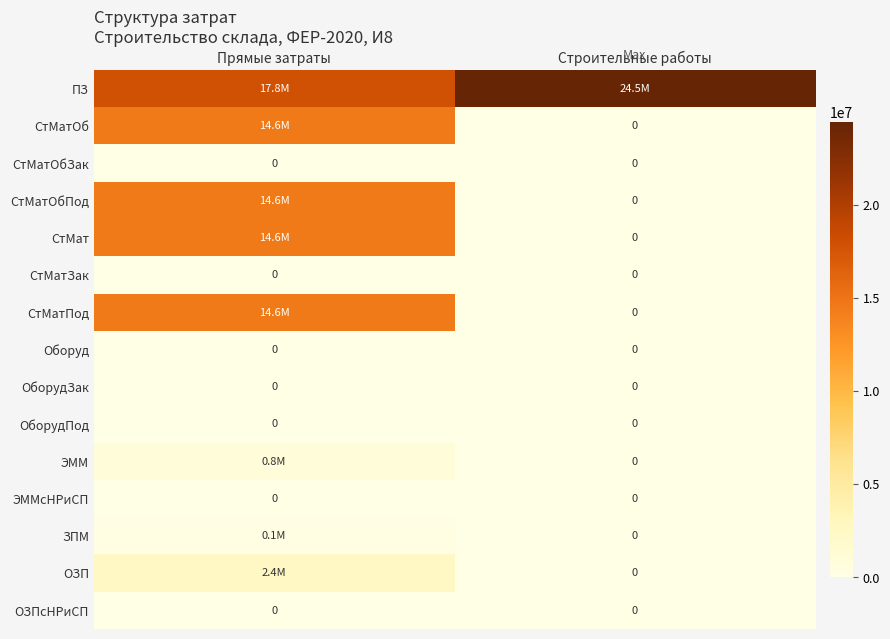

The value of ОборудЗак at Прямые затраты is 0. True or false?

True